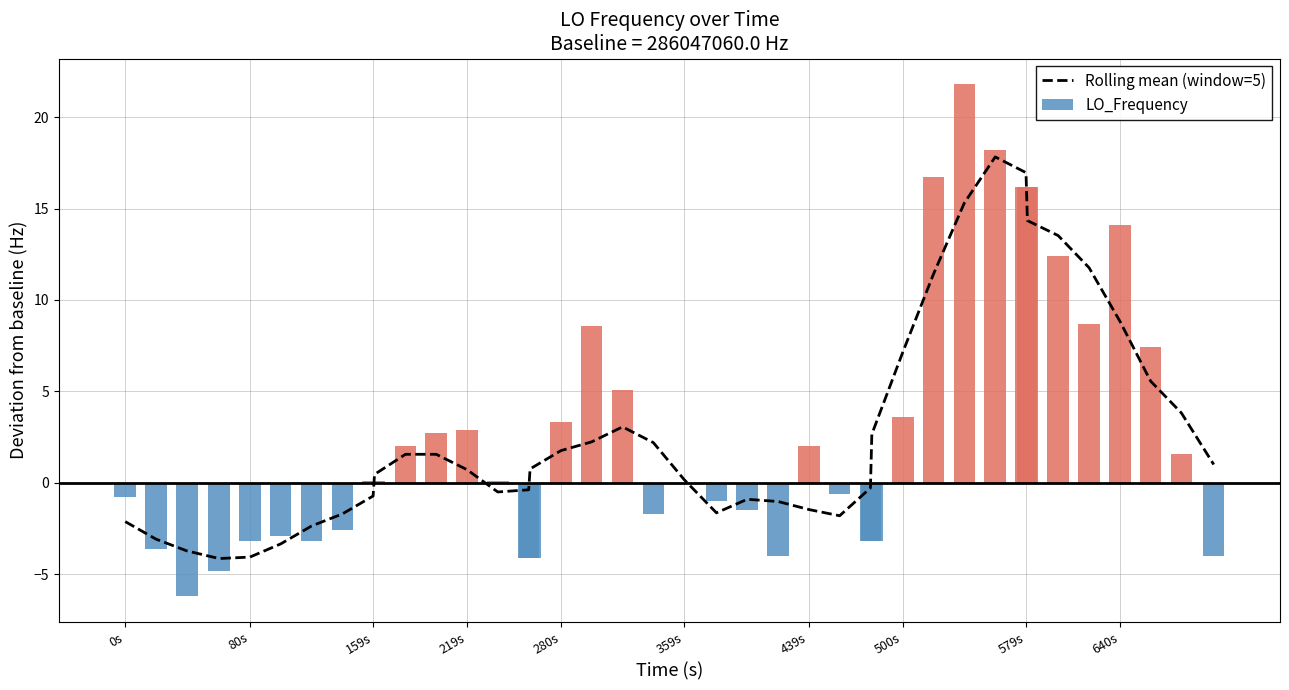

True or false: Rolling mean (window=5) has a value of 17.0 at 579s.

True